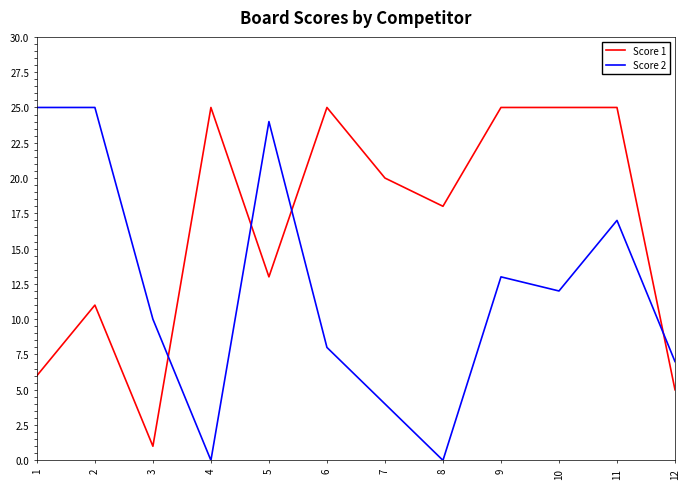

The Score 2 series shows 0 at 8. True or false?

True